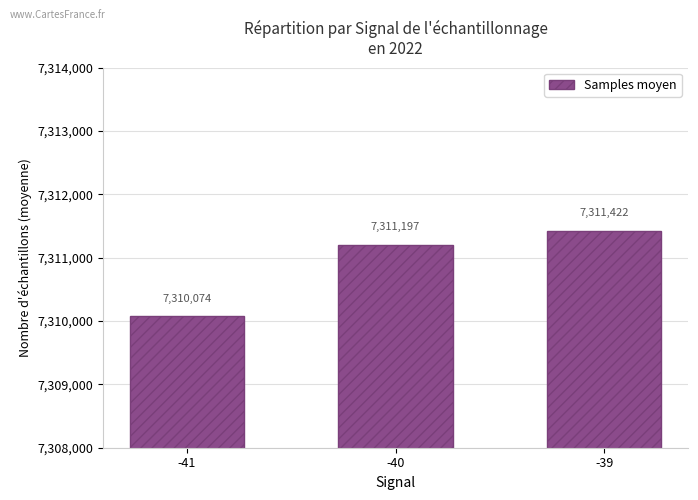

The value at -41 is 7310074. True or false?

True